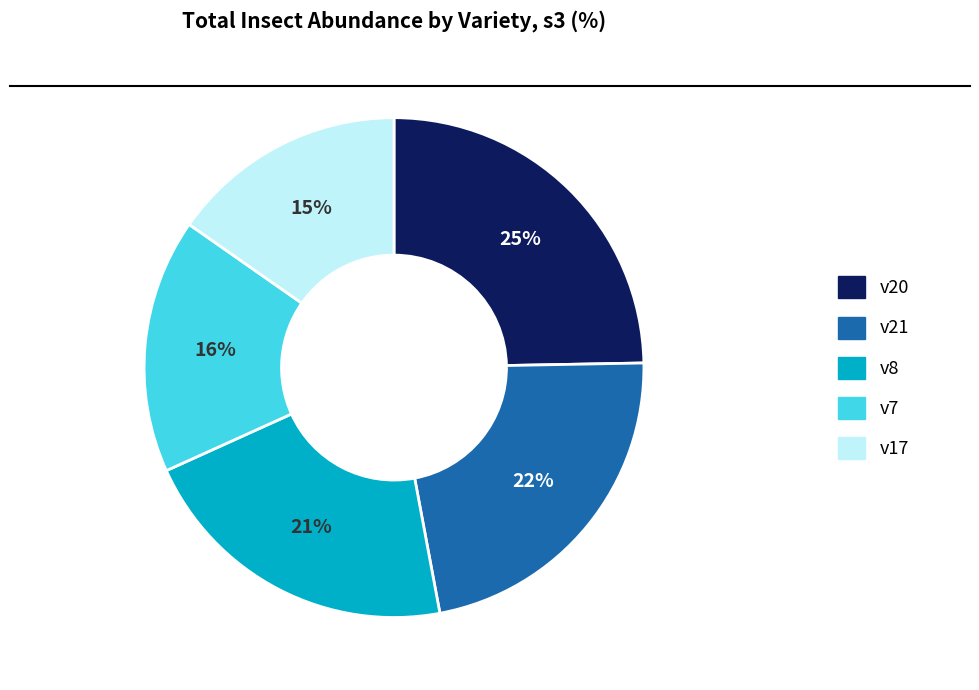

Does any single category account for the majority?

No